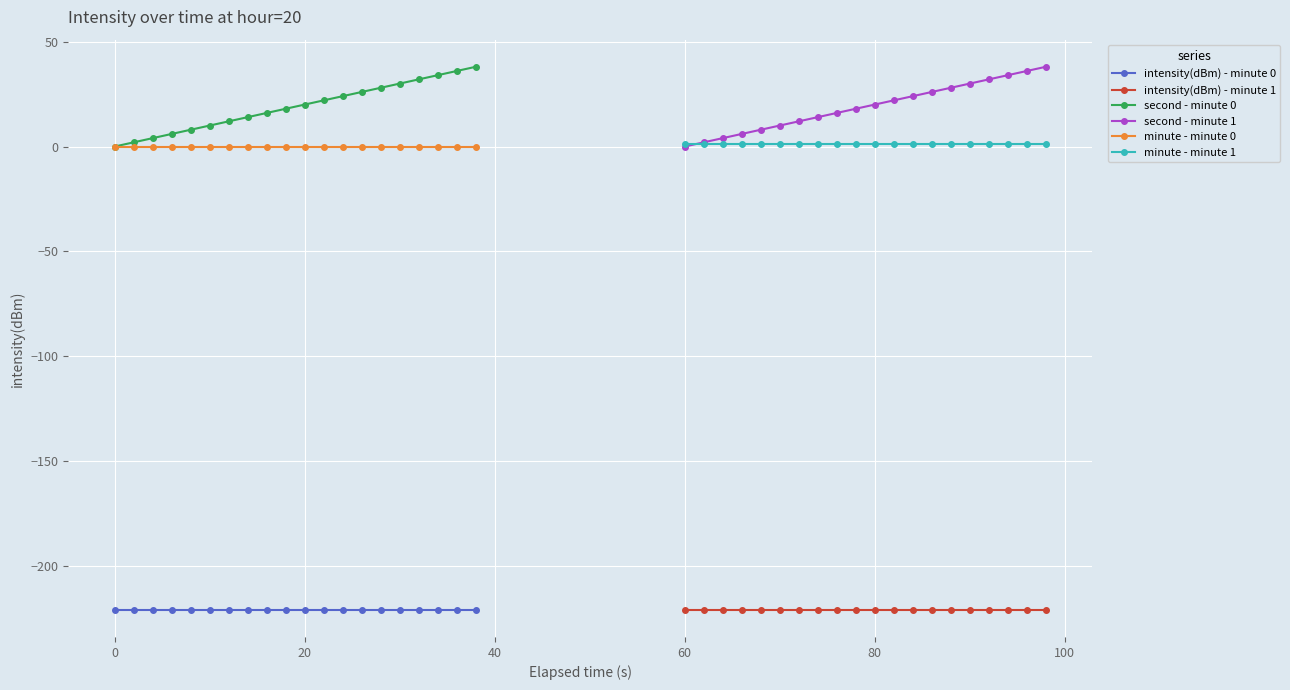

True or false: minute - minute 1 and intensity(dBm) - minute 1 intersect in this chart.

False